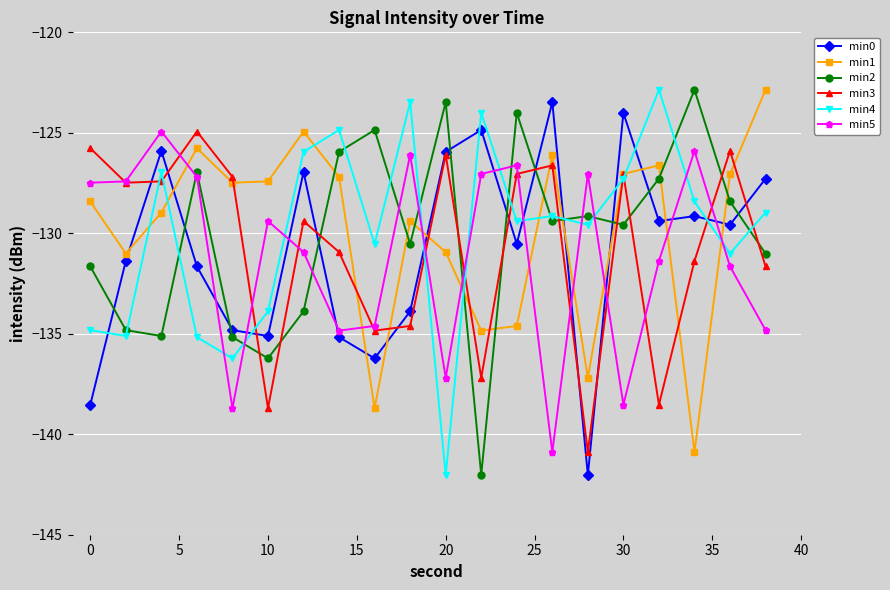

How many lines are shown in the chart?

6